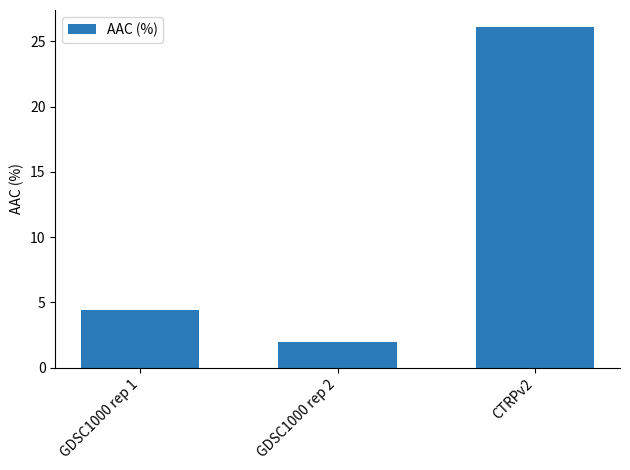

List the labels in order of value, largest first.

CTRPv2, GDSC1000 rep 1, GDSC1000 rep 2